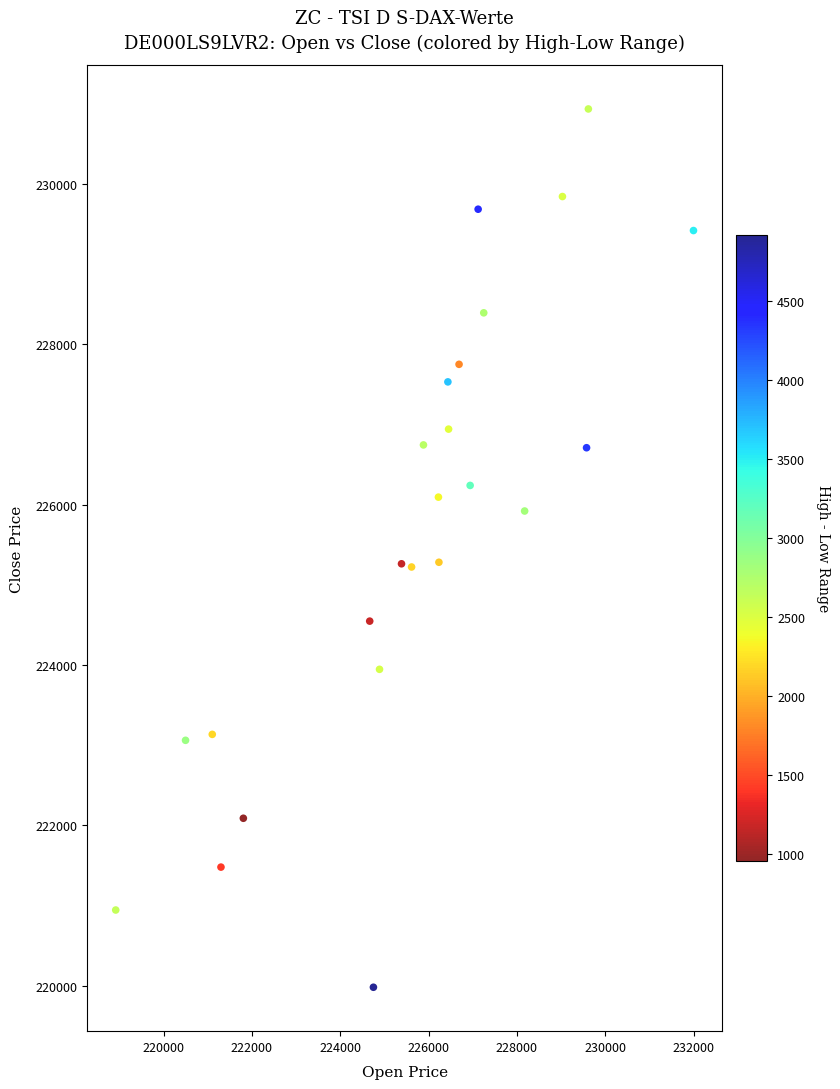

What is the range of X values (max minus min)?

13082